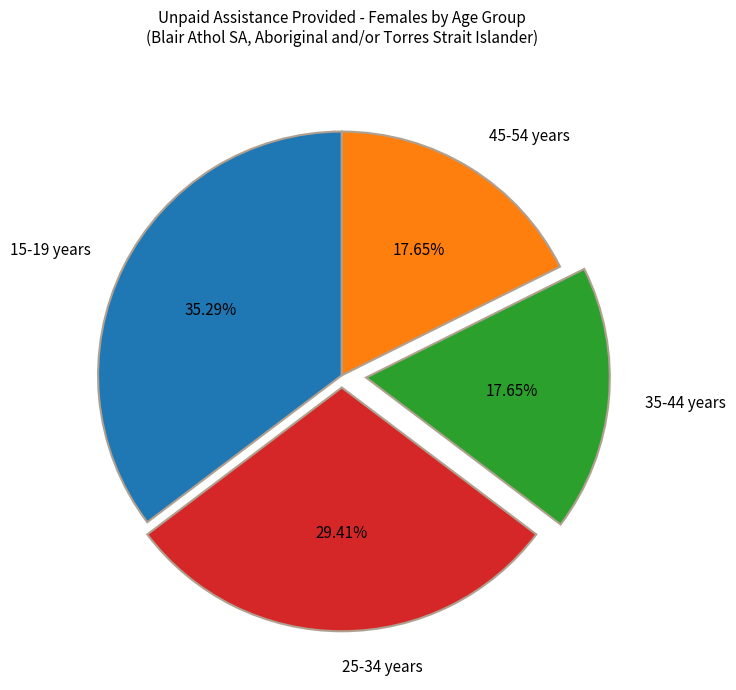

How many segments does this pie chart have?

4